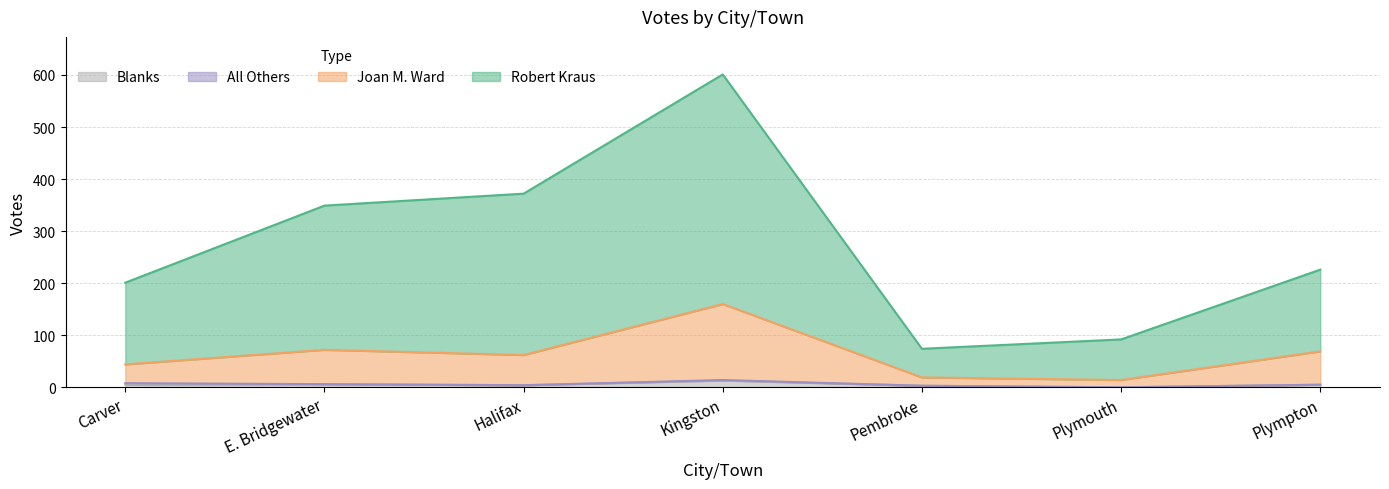

Does the chart have visible grid lines?

Yes